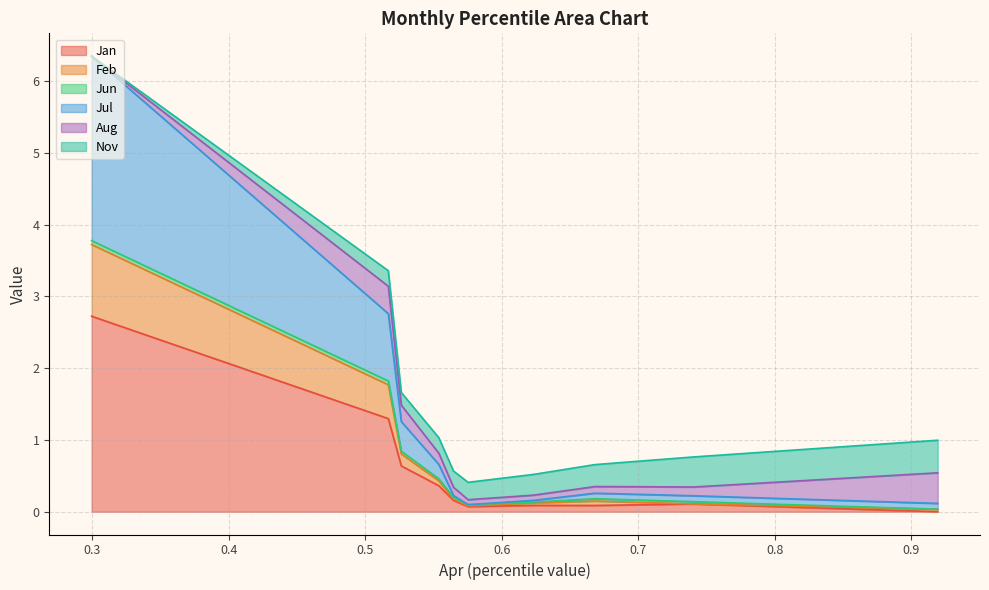

What is the highest value of the Jan series?

2.7